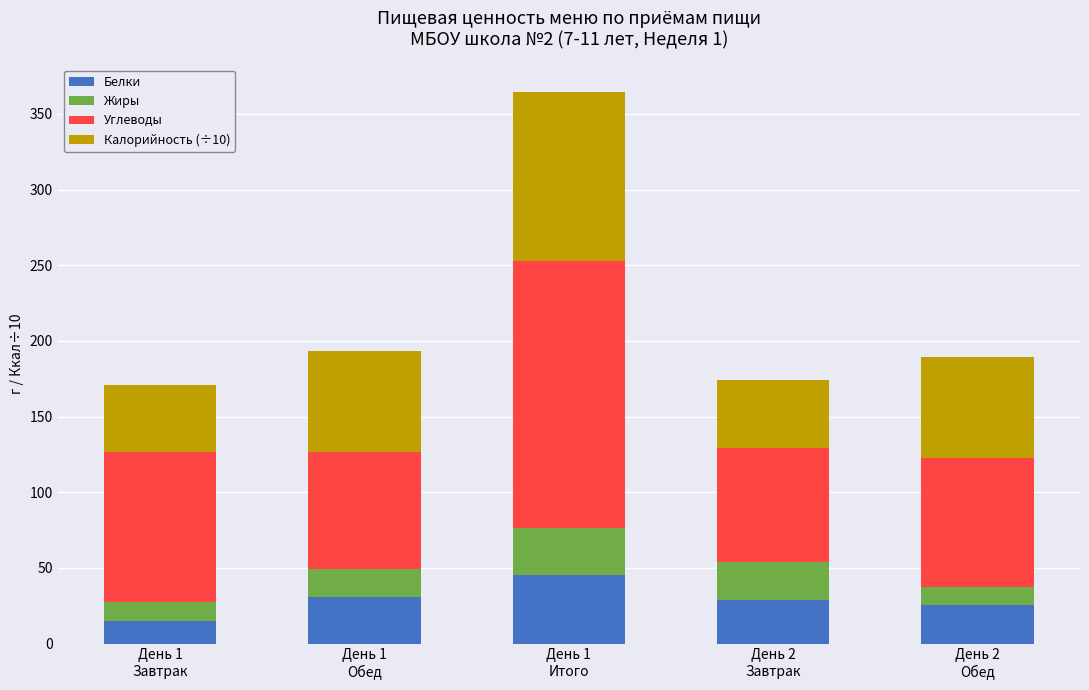

What are all the series names shown in the legend?

Белки, Жиры, Углеводы, Калорийность (÷10)